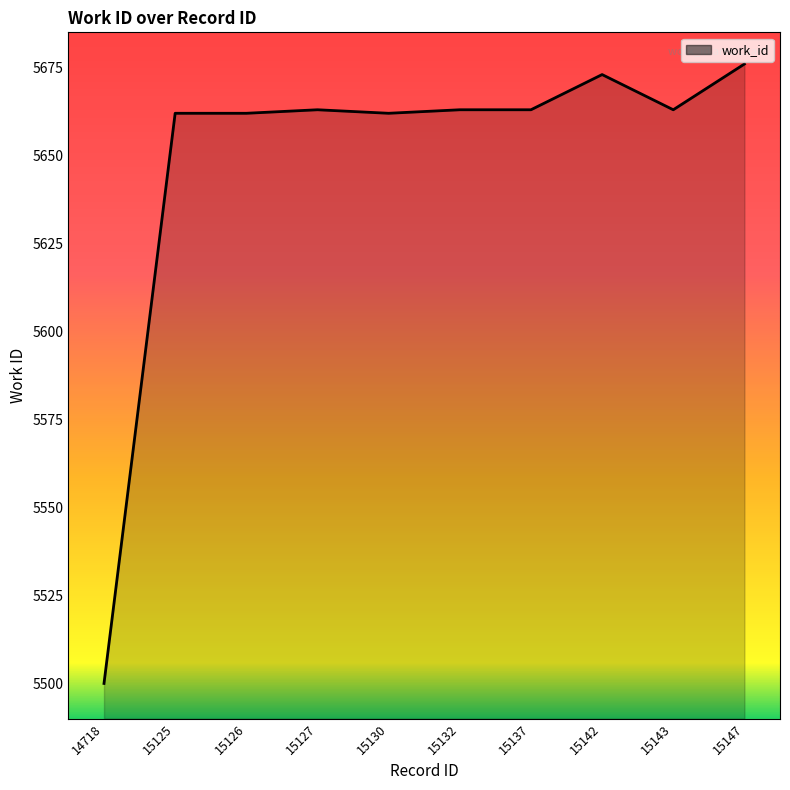

How many lines are shown in the chart?

1